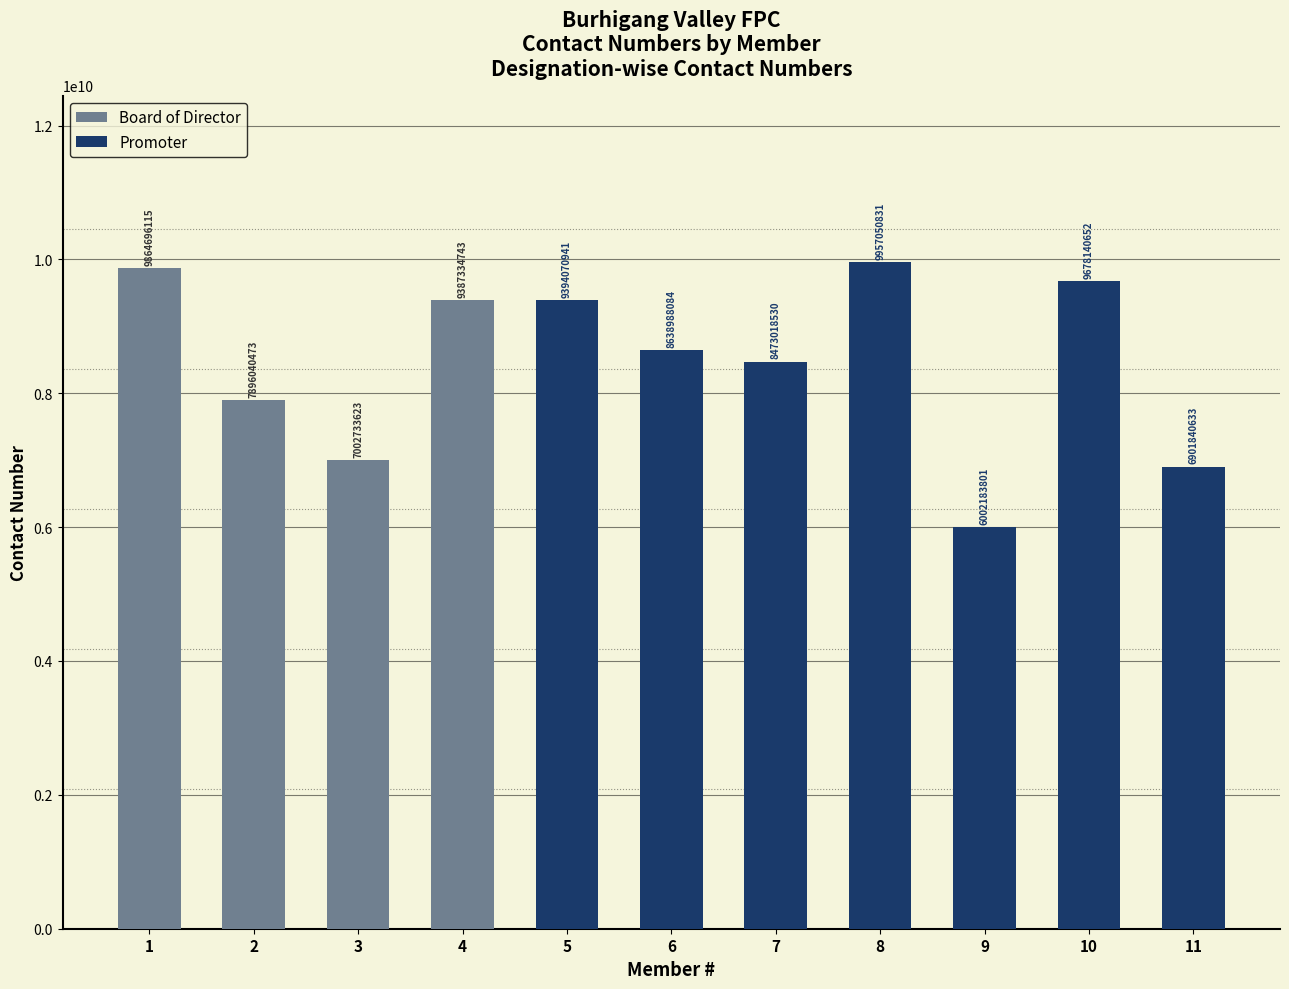

What are all the series names shown in the legend?

Board of Director, Promoter